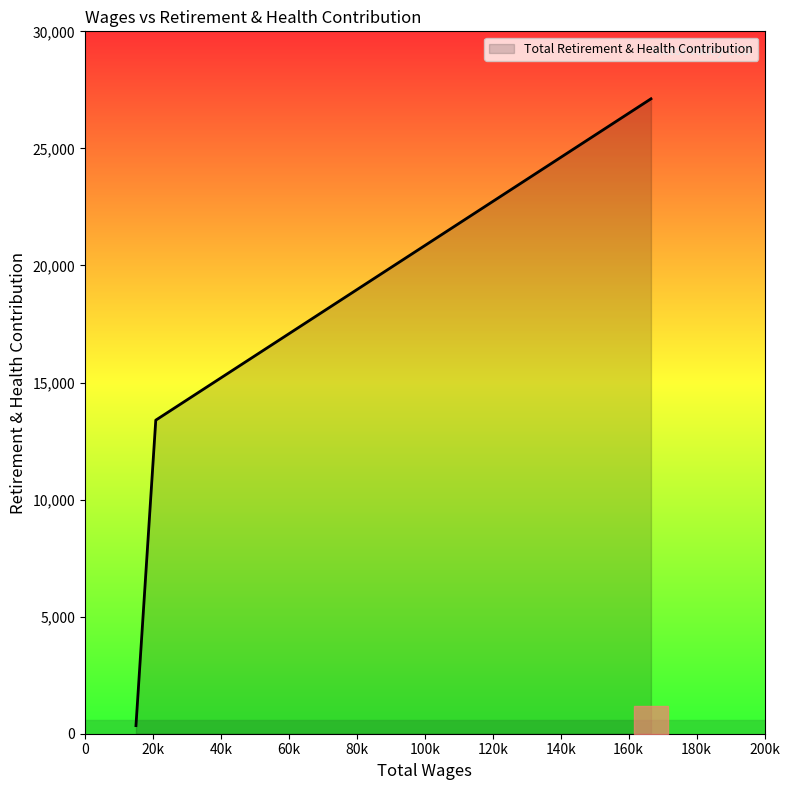

What is the greatest value displayed?

27118